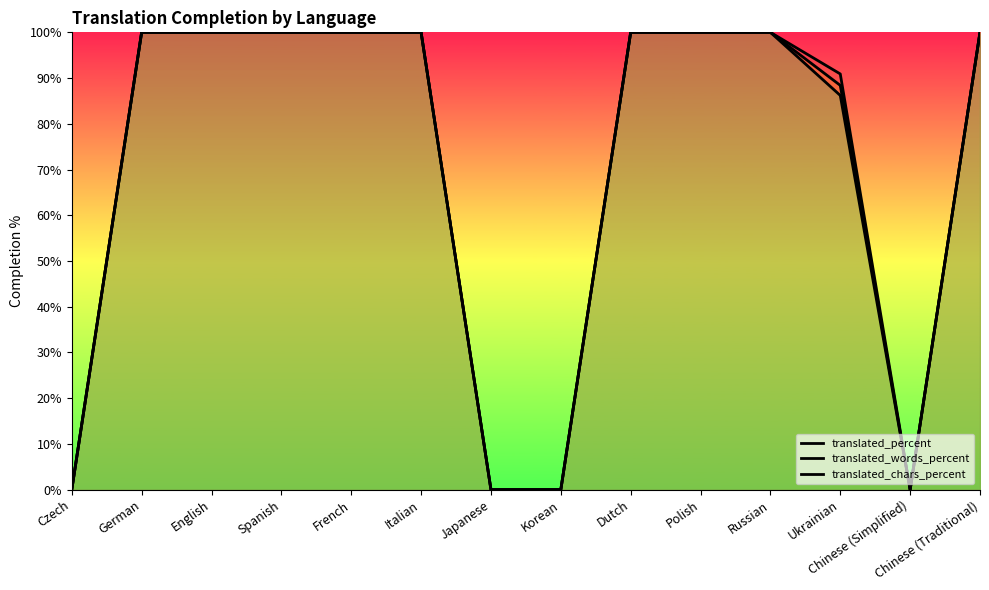

True or false: translated_chars_percent and translated_words_percent intersect in this chart.

False